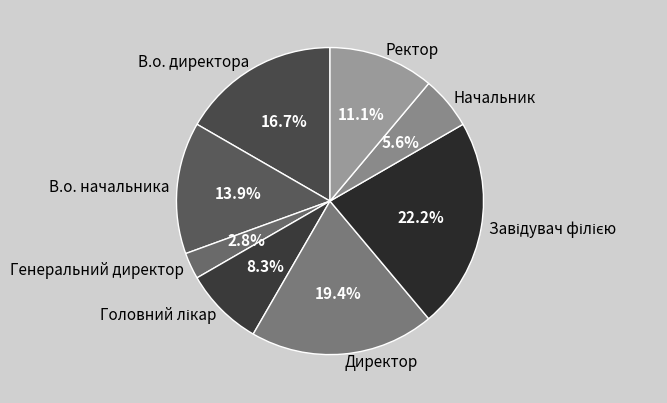

What is the ratio of the value at Генеральний директор to the value at Начальник?

0.5